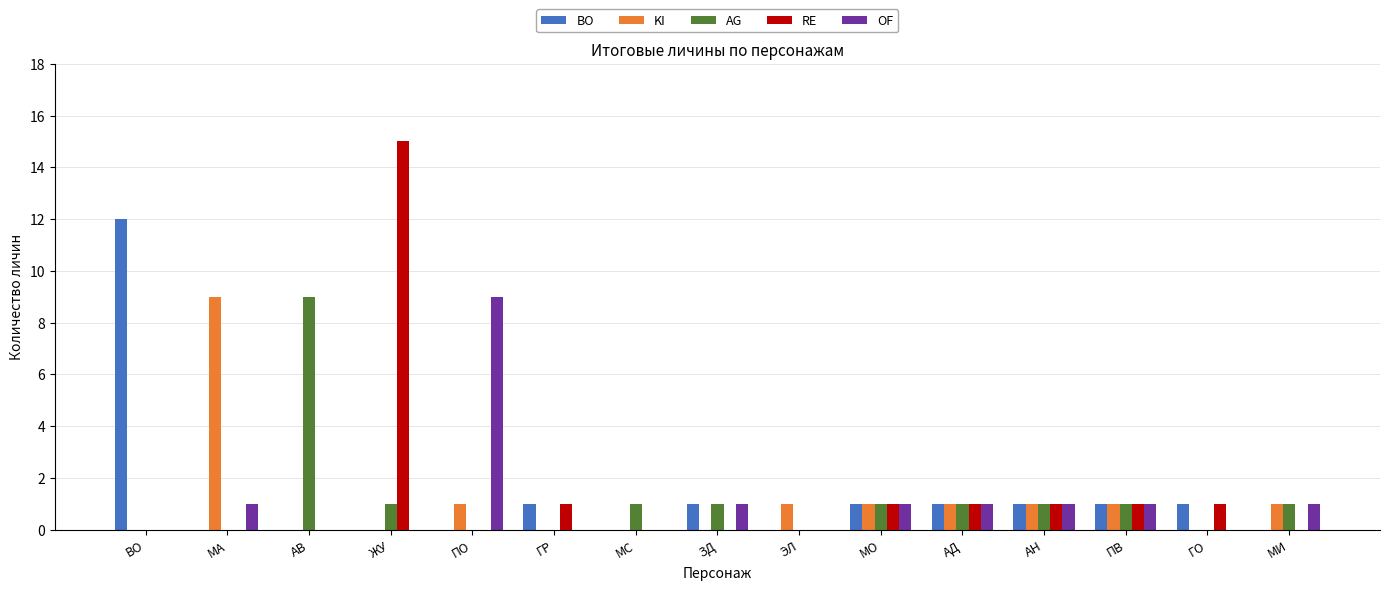

Reading left to right, extract all data points from this chart.

BO: 12	0	0	0	0	1	0	1	0	1	1	1	1	1	0
KI: 0	9	0	0	1	0	0	0	1	1	1	1	1	0	1
AG: 0	0	9	1	0	0	1	1	0	1	1	1	1	0	1
RE: 0	0	0	15	0	1	0	0	0	1	1	1	1	1	0
OF: 0	1	0	0	9	0	0	1	0	1	1	1	1	0	1